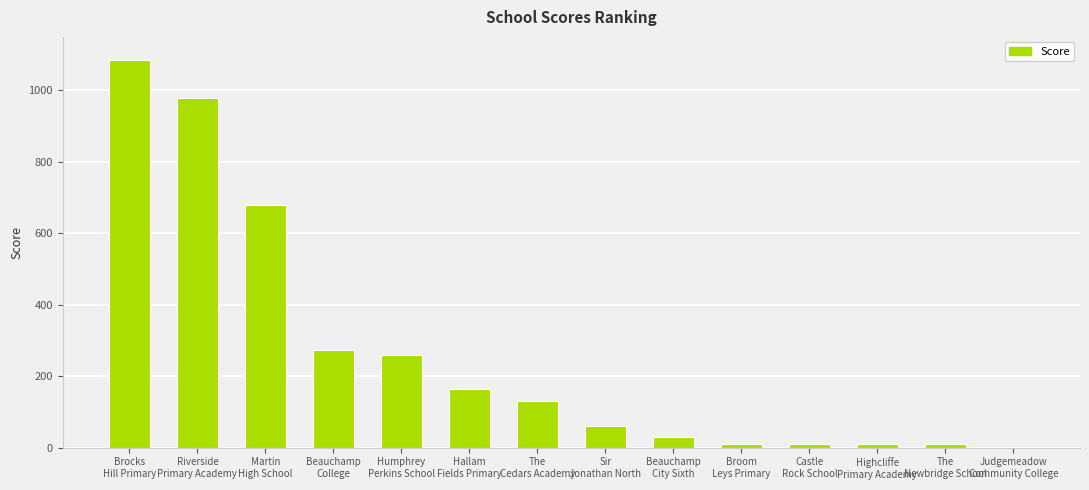

Is it true that the value at Judgemeadow
Community College is 0?

True